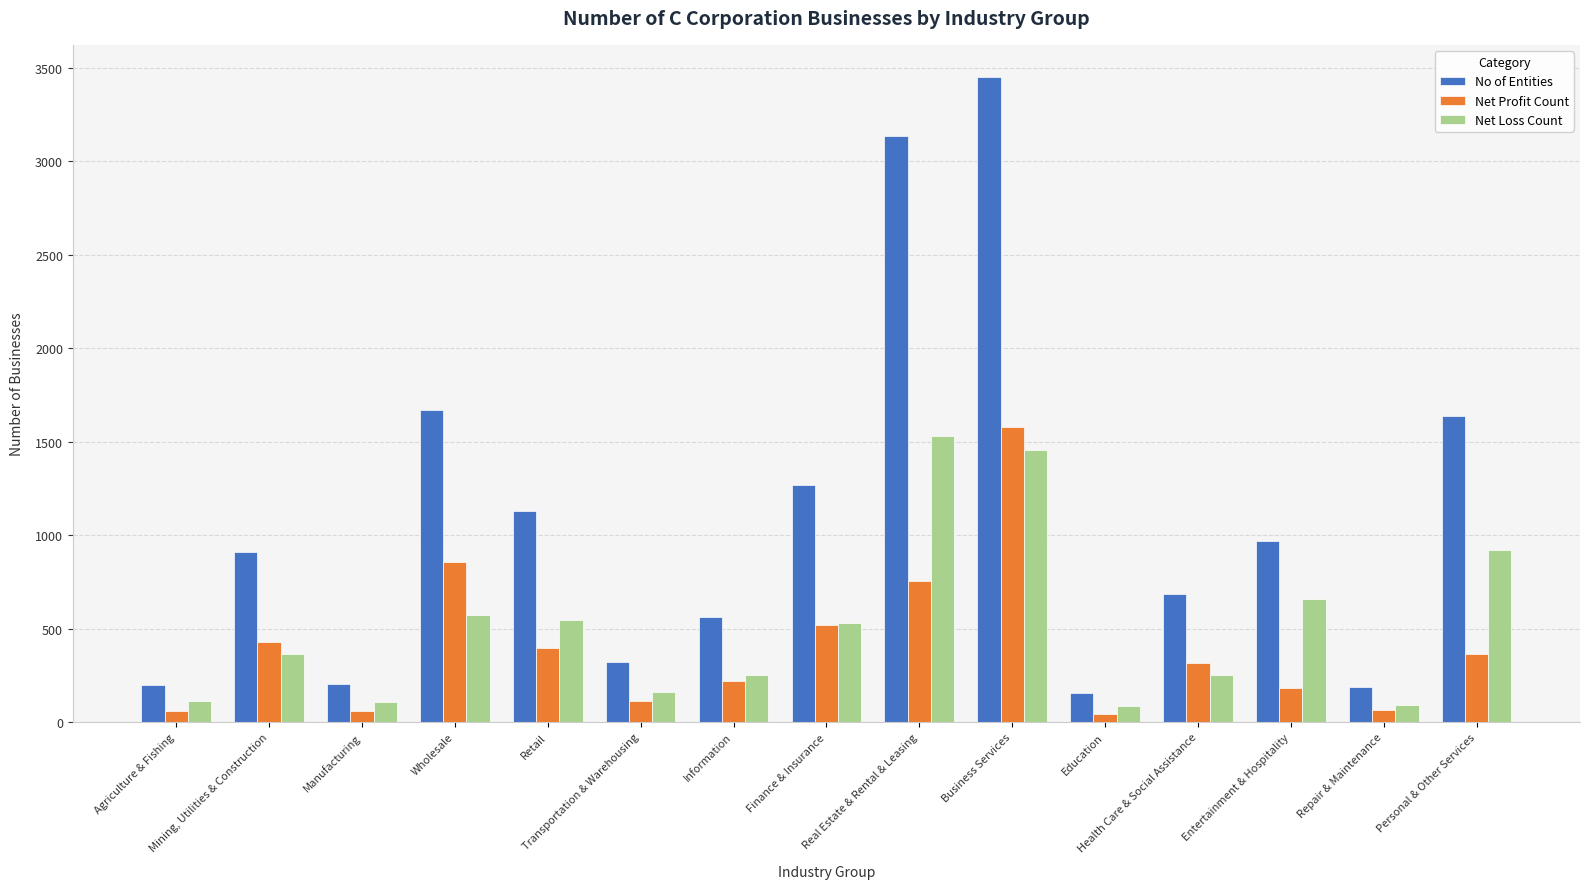

True or false: Net Loss Count has a value of 659 at Entertainment & Hospitality.

True